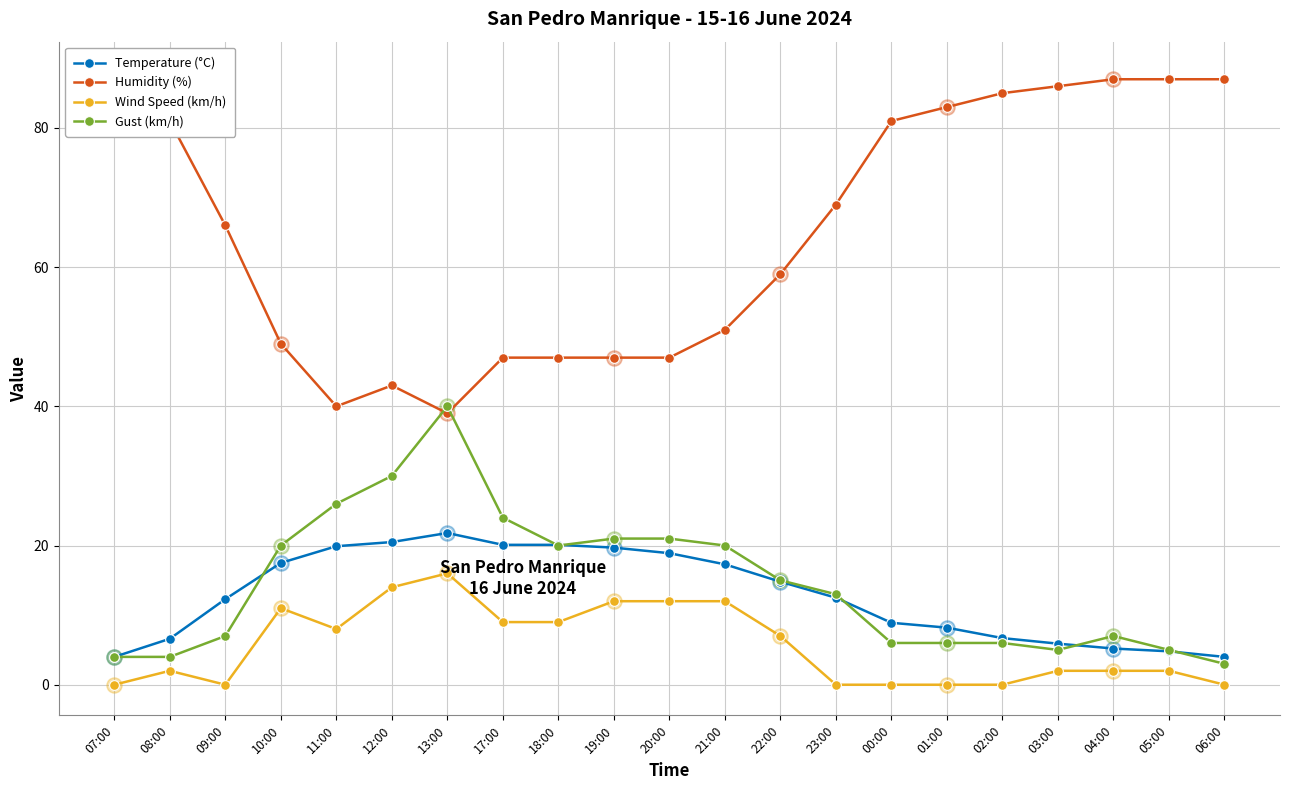

At how many categories does at least one series exceed 49?

13